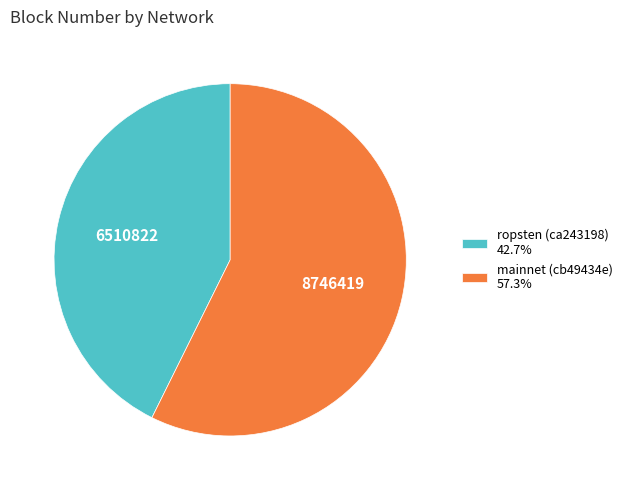

Is mainnet (cb49434e) 57.3% the majority of the pie?

Yes